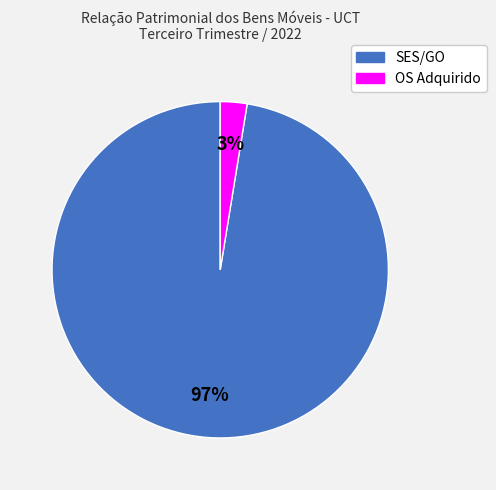

Is there any slice that represents more than half of the pie?

Yes